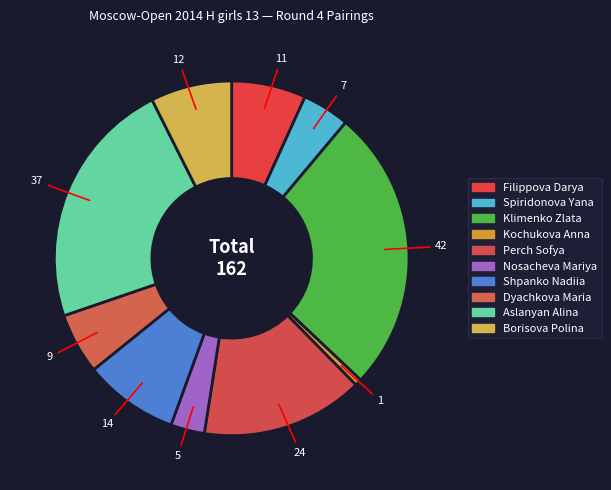

How many segments does this pie chart have?

10